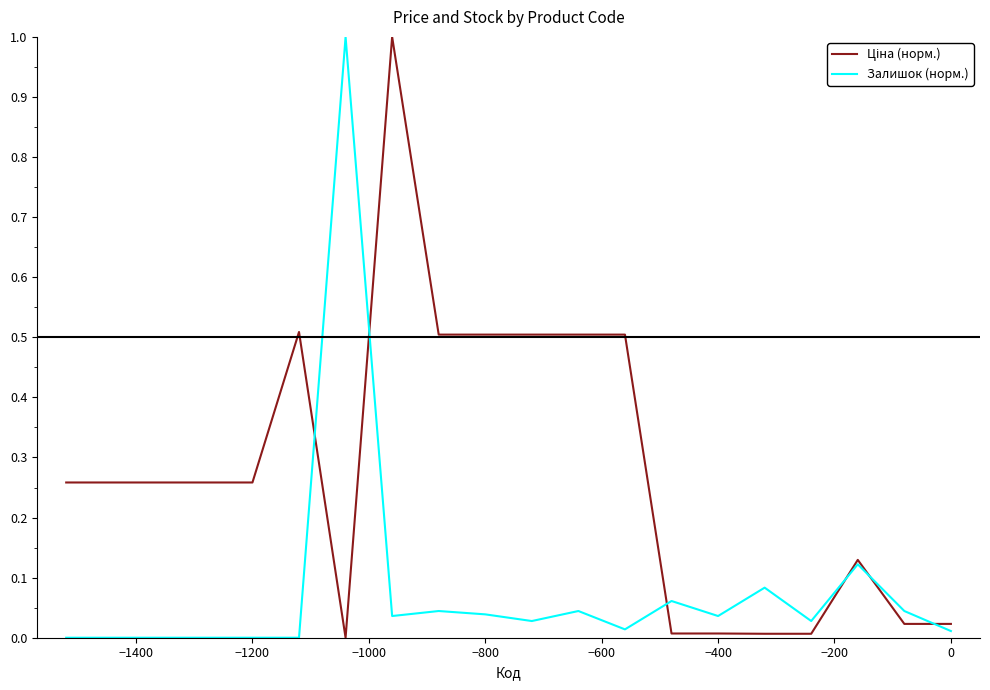

In Залишок (норм.), how many points are higher than both neighbors (excluding endpoints)?

6